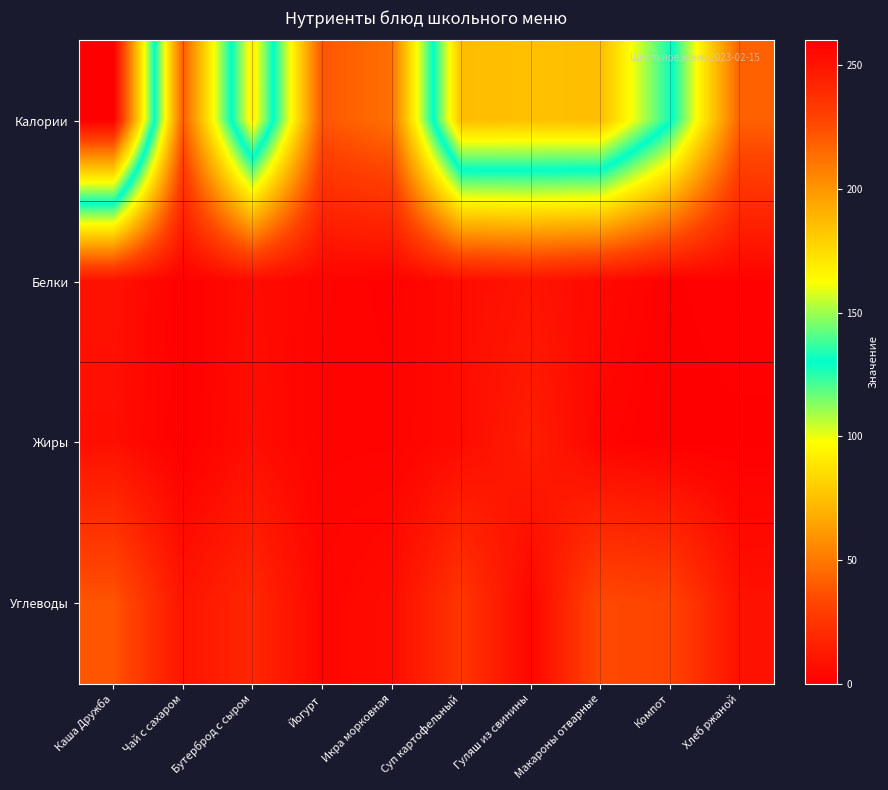

Between Хлеб ржаной and Икра морковная, which is larger?

Икра морковная